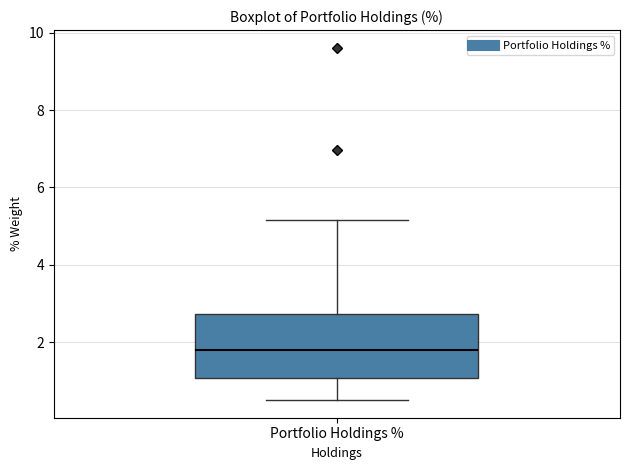

Where does the lower whisker of the box for Portfolio Holdings % end on the y-axis? The values are not printed on the chart, so give them approximately, as read against the axis.

0.6